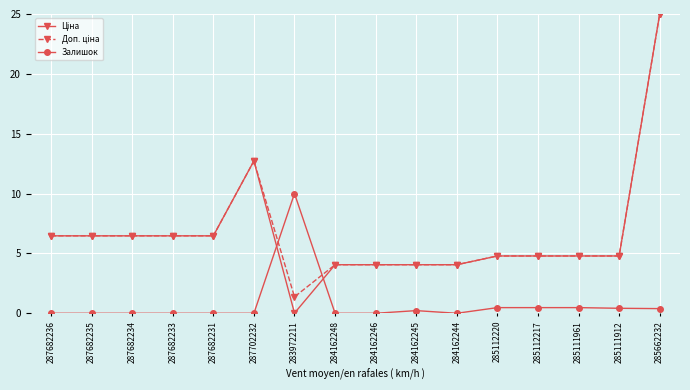

Does the chart have visible grid lines?

Yes